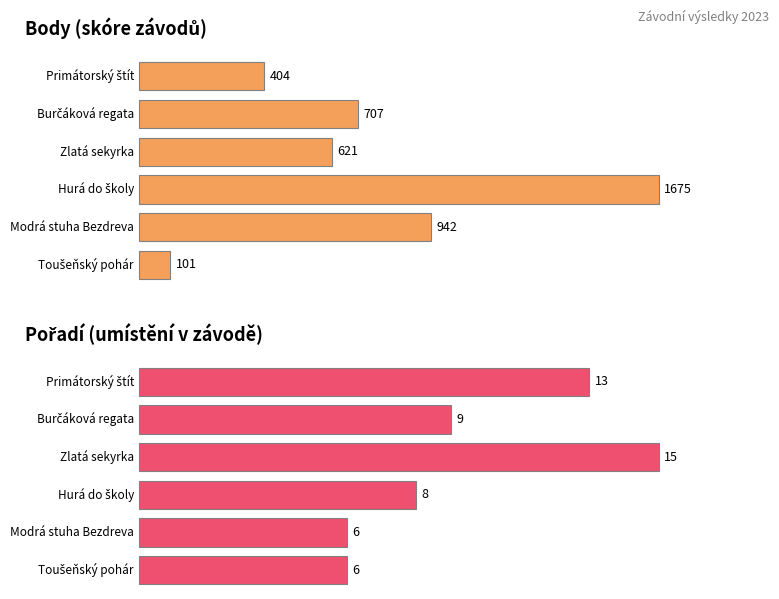

Which series has the widest spread of values?

Body